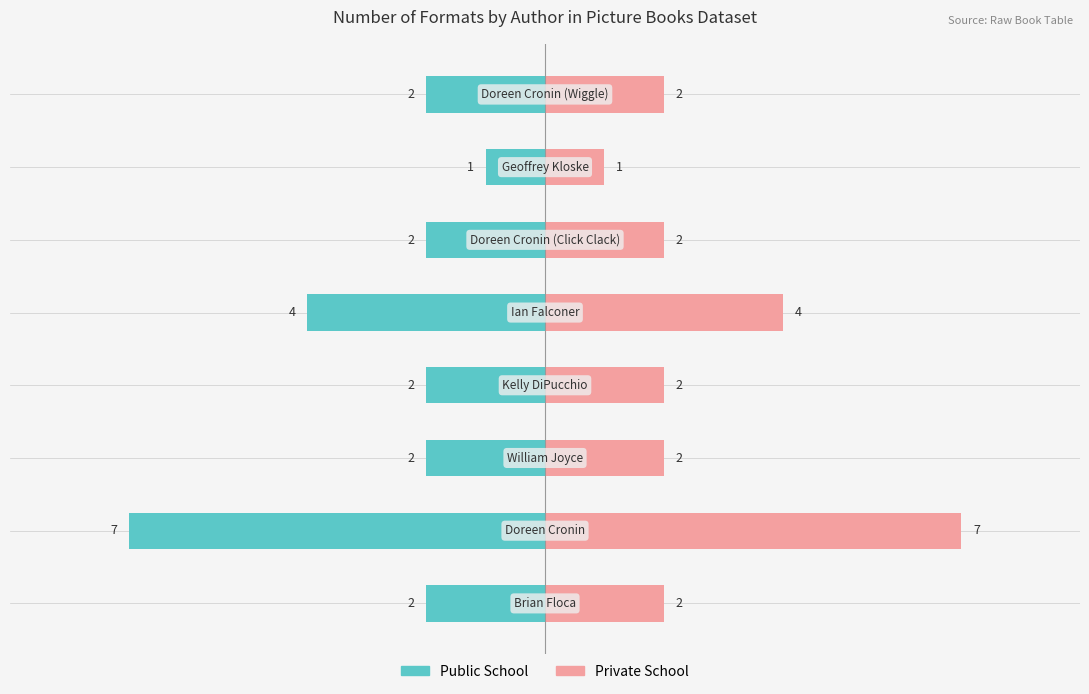

What is the greatest value displayed?

7